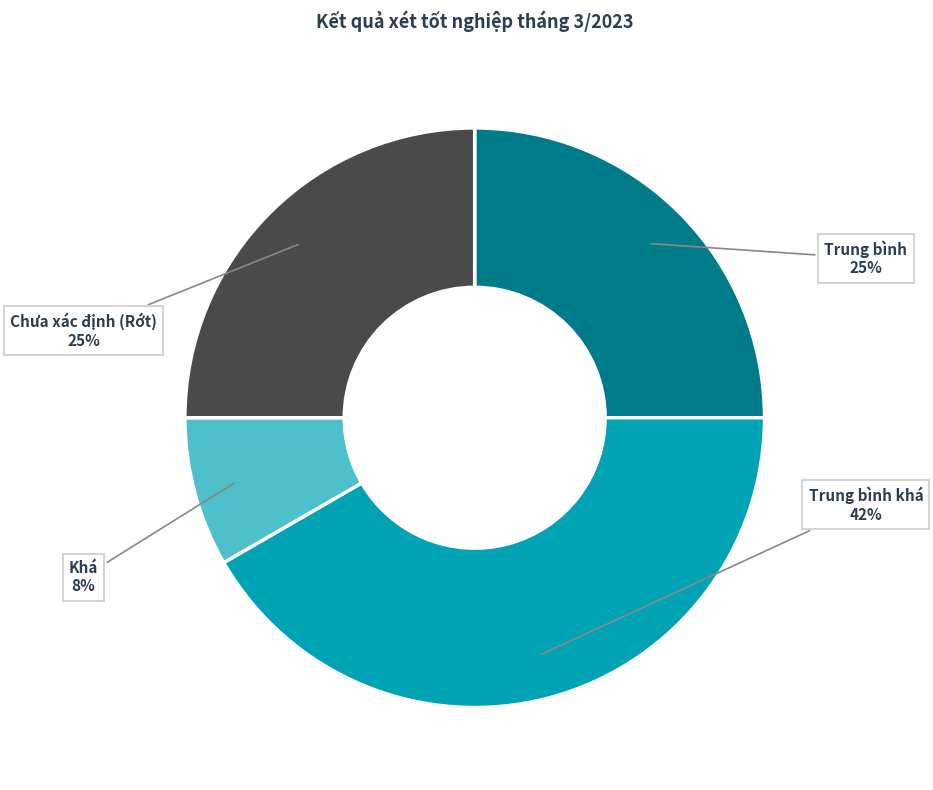

Is there a majority slice in this chart?

No